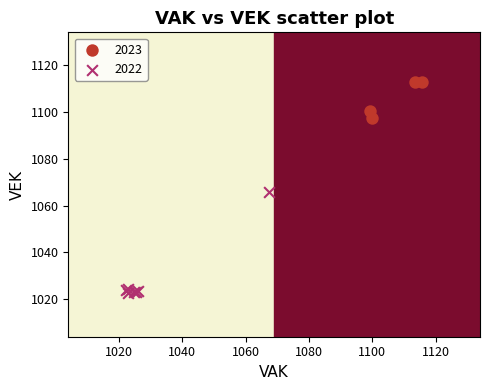

Which series reaches the minimum Y coordinate?

2022